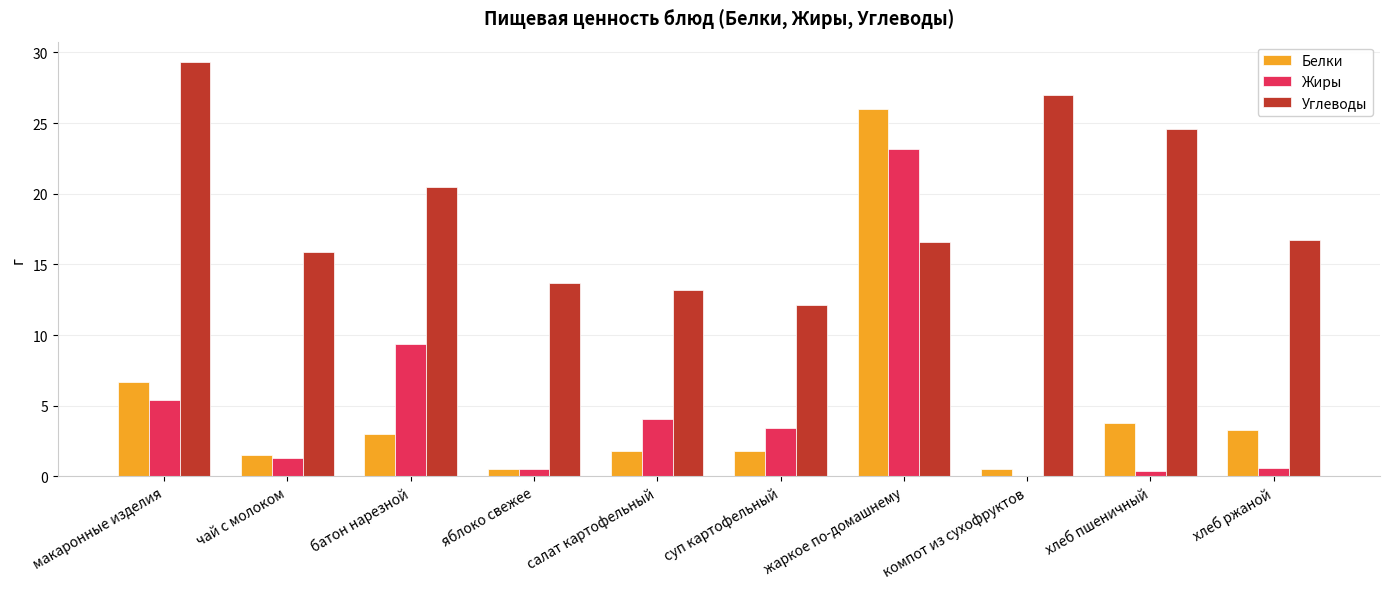

True or false: Жиры has a value of 4.1 at салат картофельный.

True